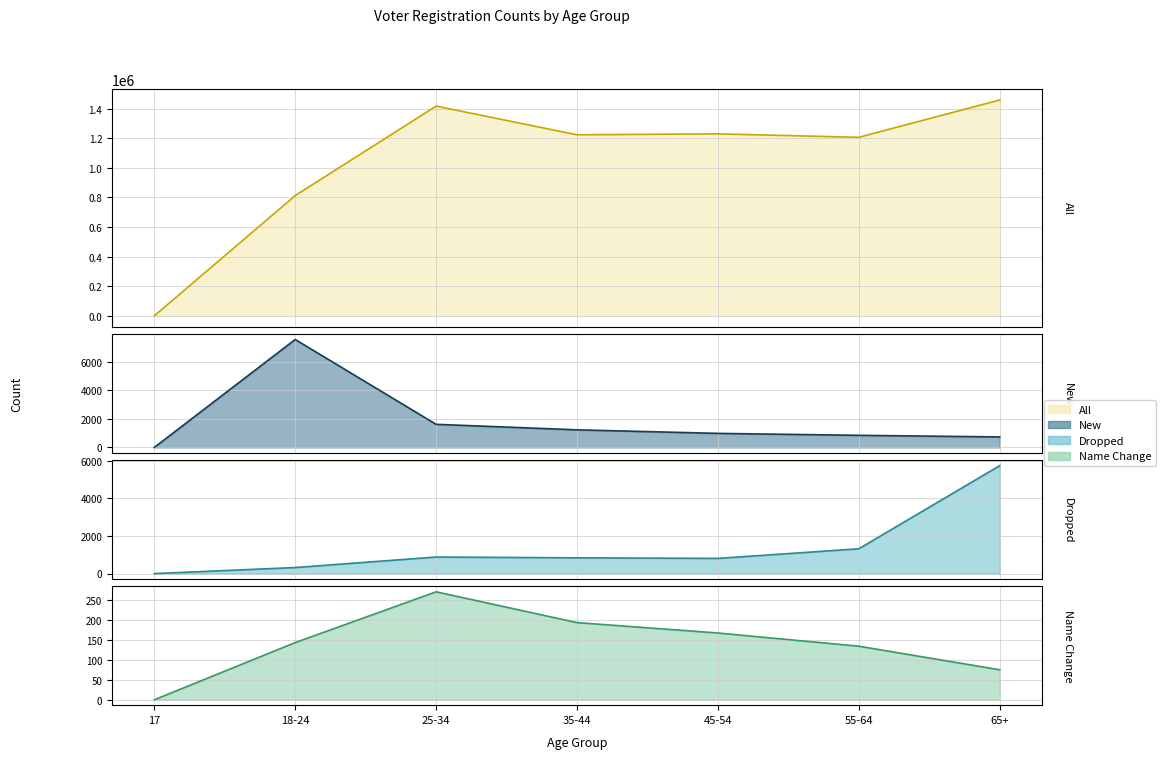

Reading left to right, list all the values displayed in this chart.

all: 17=8	18-24=812723	25-34=1417547	35-44=1223658	45-54=1229941	55-64=1206730	65+=1459063
new: 17=0	18-24=7568	25-34=1620	35-44=1234	45-54=985	55-64=849	65+=737
dropped: 17=0	18-24=322	25-34=881	35-44=838	45-54=808	55-64=1319	65+=5738
name: 17=0	18-24=143	25-34=270	35-44=193	45-54=167	55-64=134	65+=75